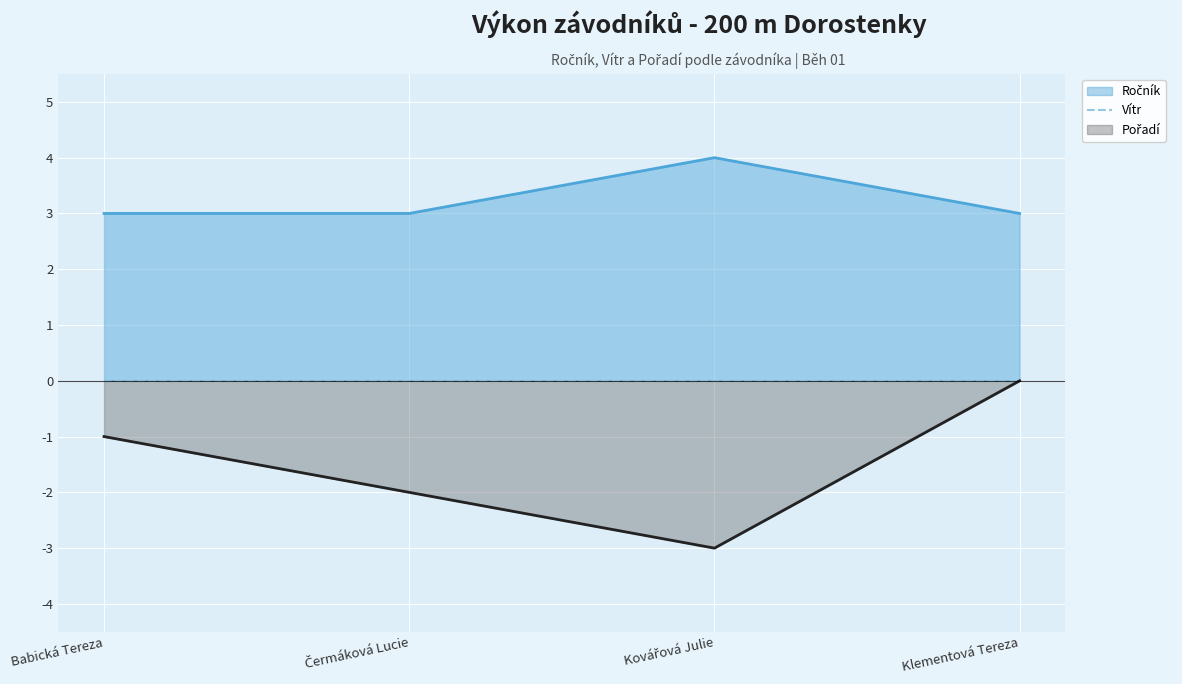

What is the value of the Ročník point at the 4th from the left?

3